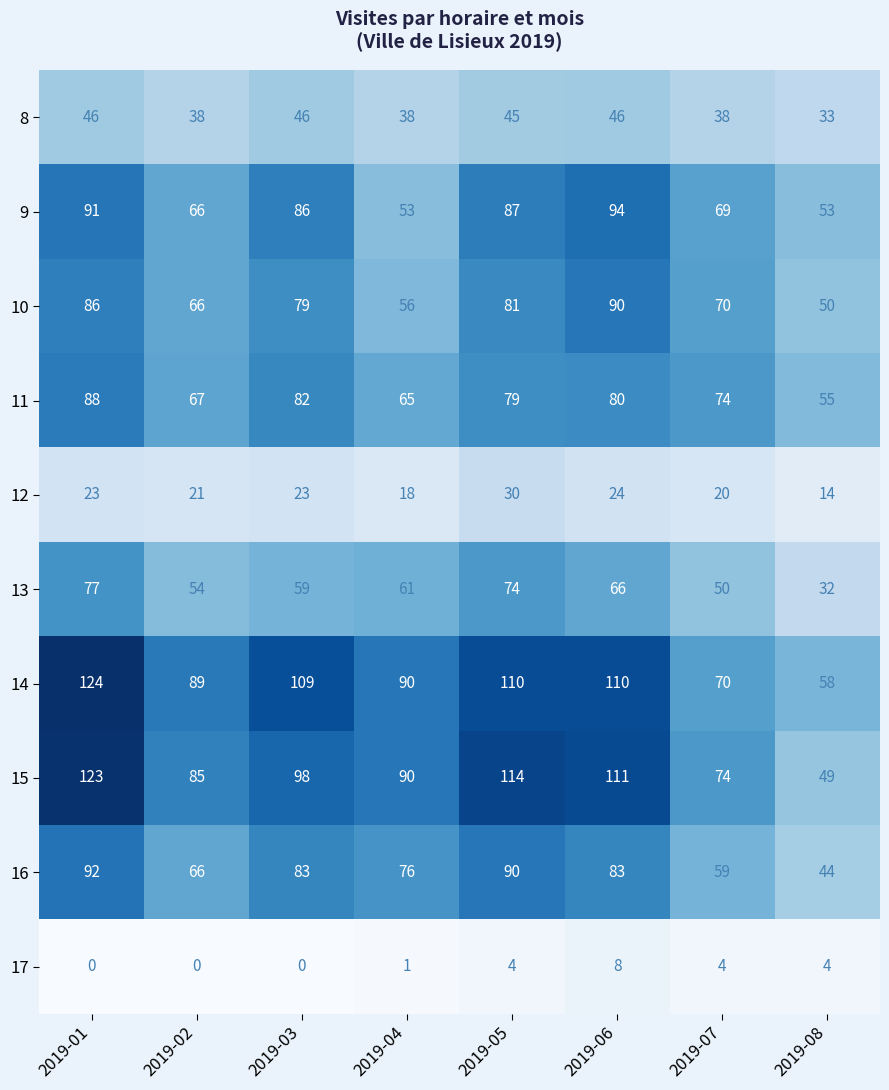

Rank the categories by 15 value from highest to lowest.

2019-01, 2019-05, 2019-06, 2019-03, 2019-04, 2019-02, 2019-07, 2019-08